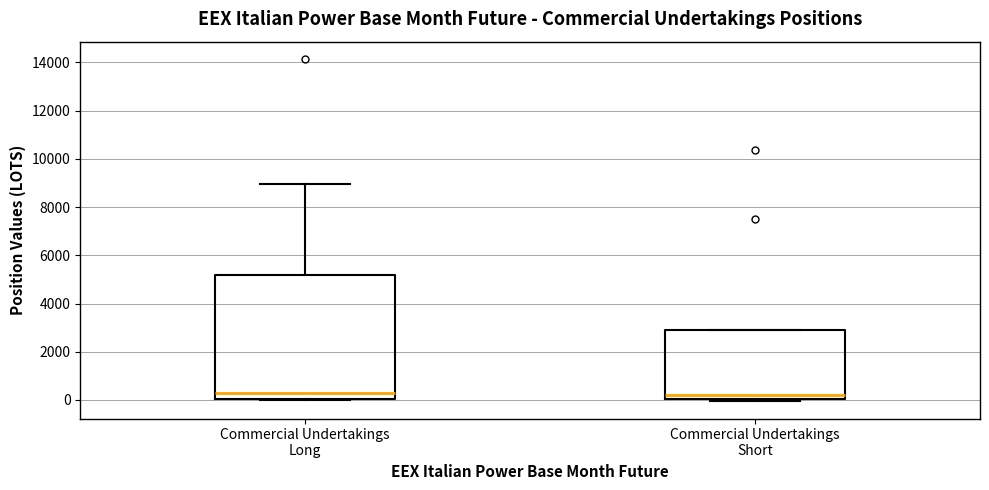

Which box is the tallest, from its lower edge to its upper edge?

Commercial Undertakings Long